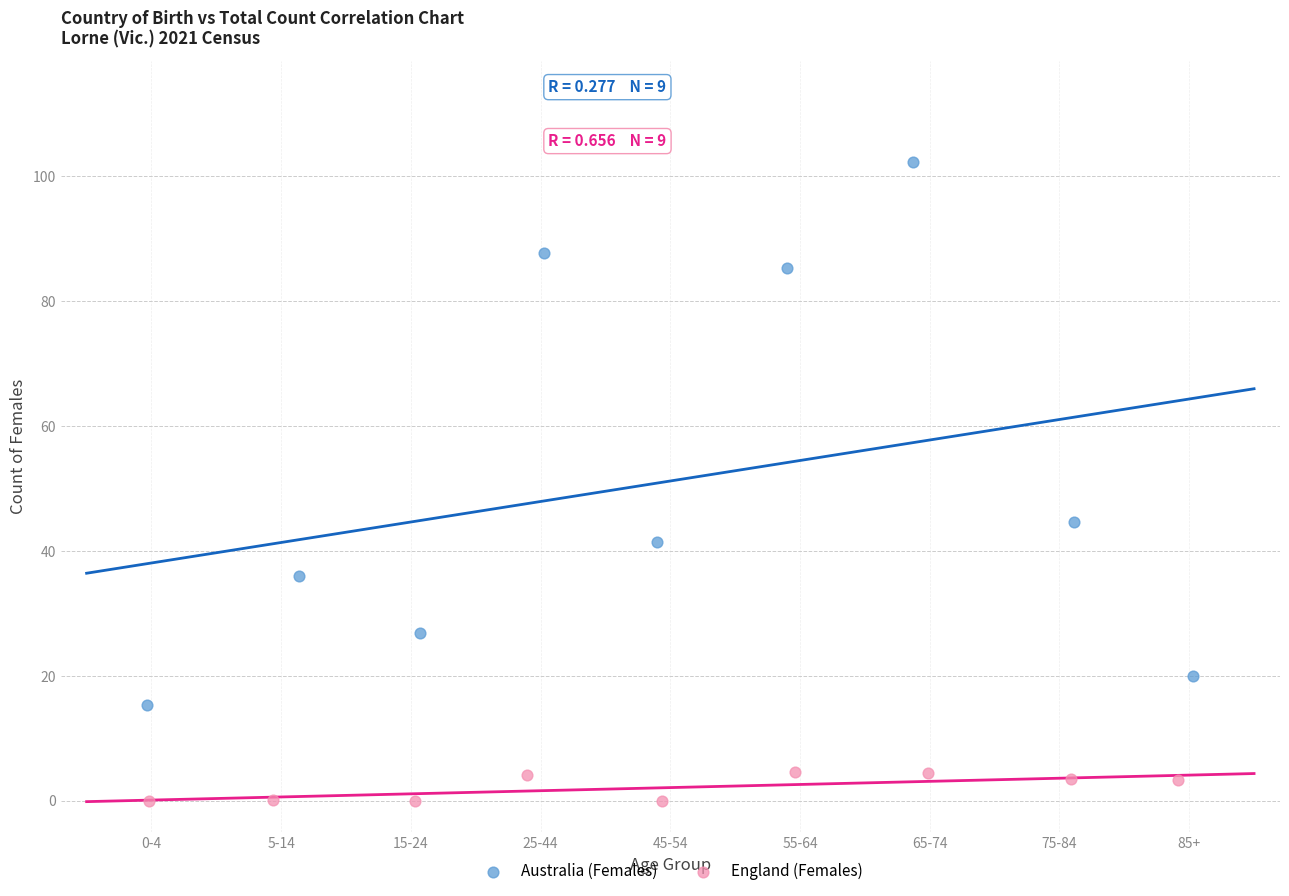

Which series reaches the maximum Y coordinate?

Australia (Females)